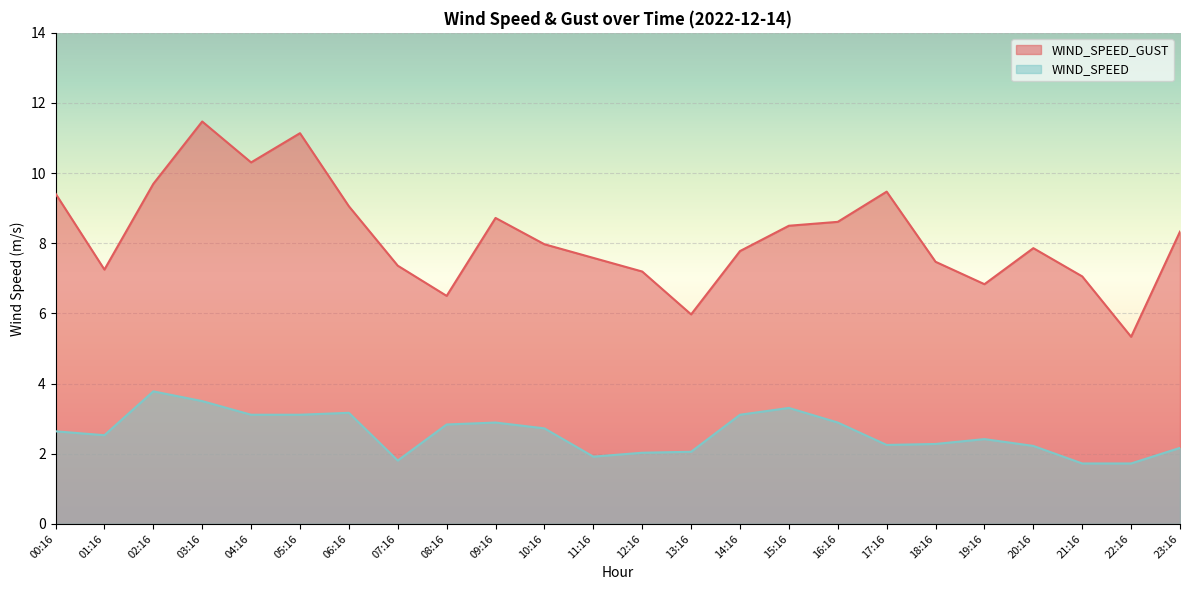

True or false: WIND_SPEED_GUST and WIND_SPEED cross at least once.

False